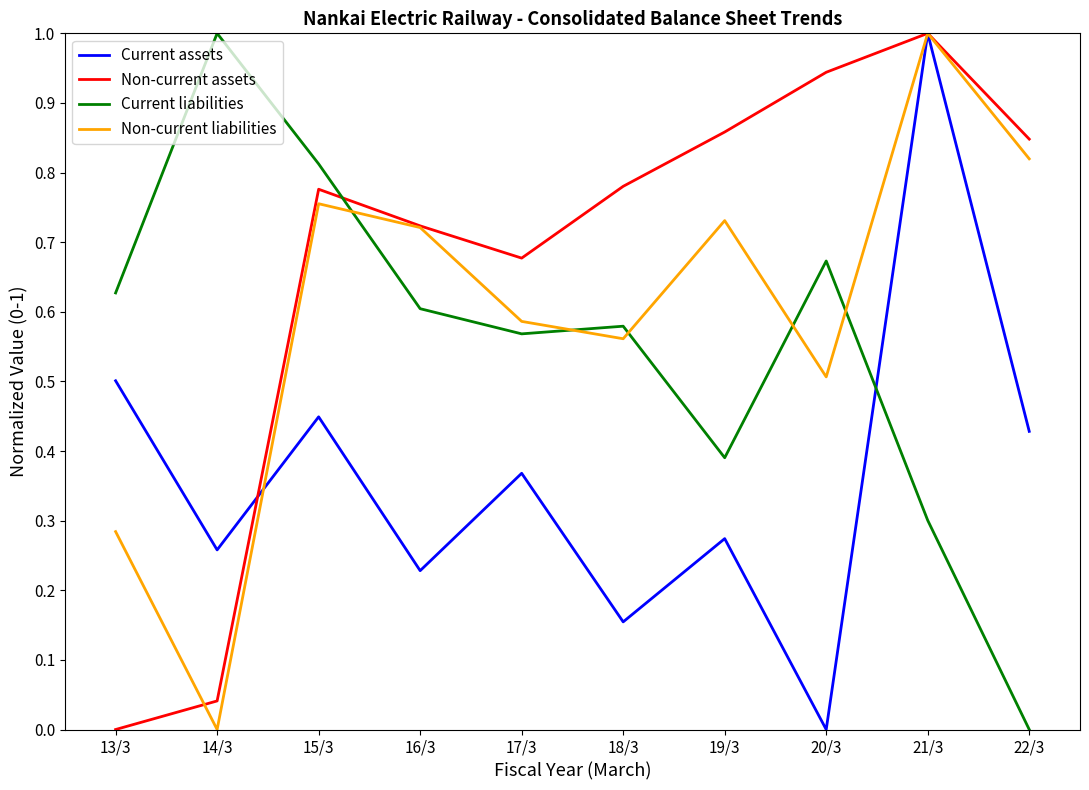

Which series changed the most between 14/3 and 16/3?

Non-current liabilities